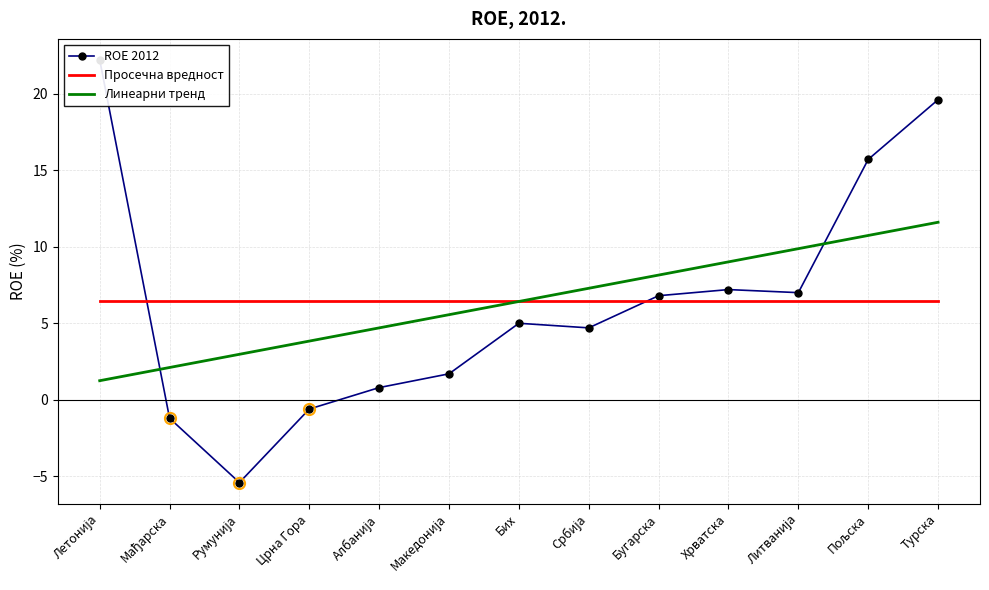

Reading left to right, transcribe all the data shown in this chart.

ROE 2012: Летонија=22.2	Мађарска=-1.2	Румунија=-5.4	Црна Гора=-0.6	Албанија=0.8	Македонија=1.7	Бих=5.0	Србија=4.7	Бугарска=6.8	Хрватска=7.2	Литванија=7.0	Пољска=15.7	Турска=19.6
Просечна вредност: Летонија=6.4	Мађарска=6.4	Румунија=6.4	Црна Гора=6.4	Албанија=6.4	Македонија=6.4	Бих=6.4	Србија=6.4	Бугарска=6.4	Хрватска=6.4	Литванија=6.4	Пољска=6.4	Турска=6.4
Линеарни тренд: Летонија=1.3	Мађарска=2.1	Румунија=3.0	Црна Гора=3.8	Албанија=4.7	Македонија=5.6	Бих=6.4	Србија=7.3	Бугарска=8.1	Хрватска=9.0	Литванија=9.9	Пољска=10.7	Турска=11.6